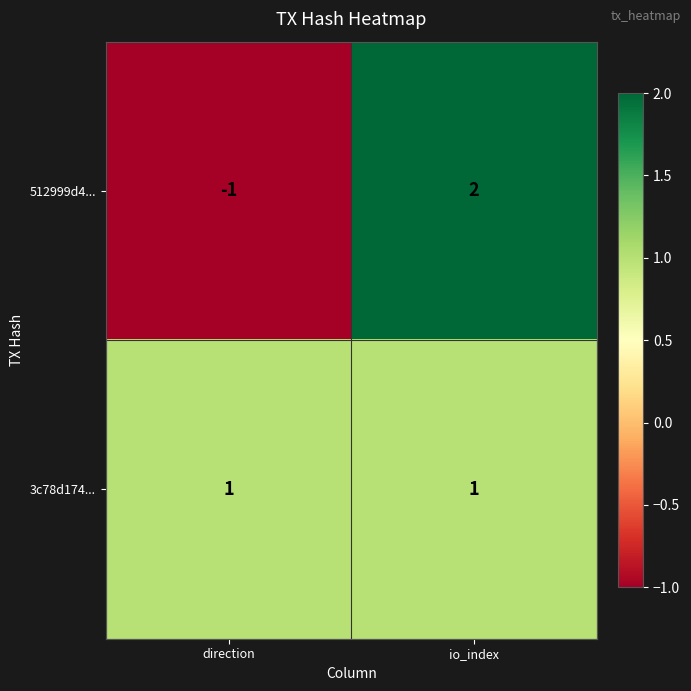

The 3c78d174... series shows 0 at io_index. True or false?

False